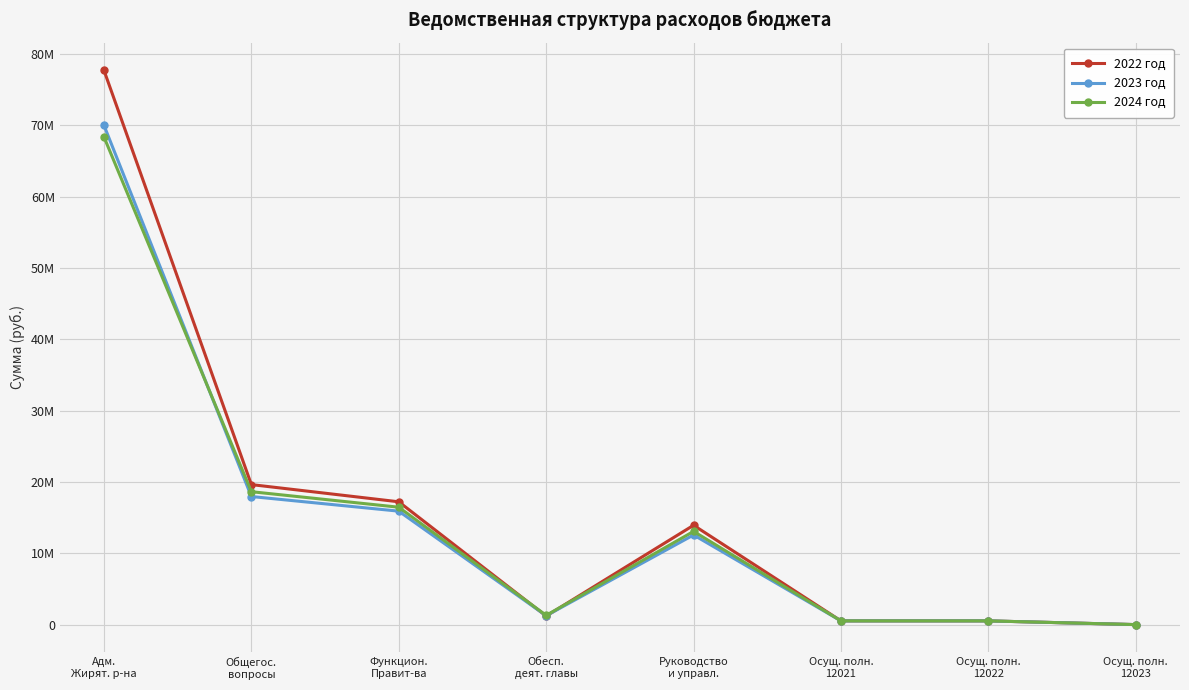

The 2023 год series shows 70000603.6 at Адм.
Жирят. р-на. True or false?

True